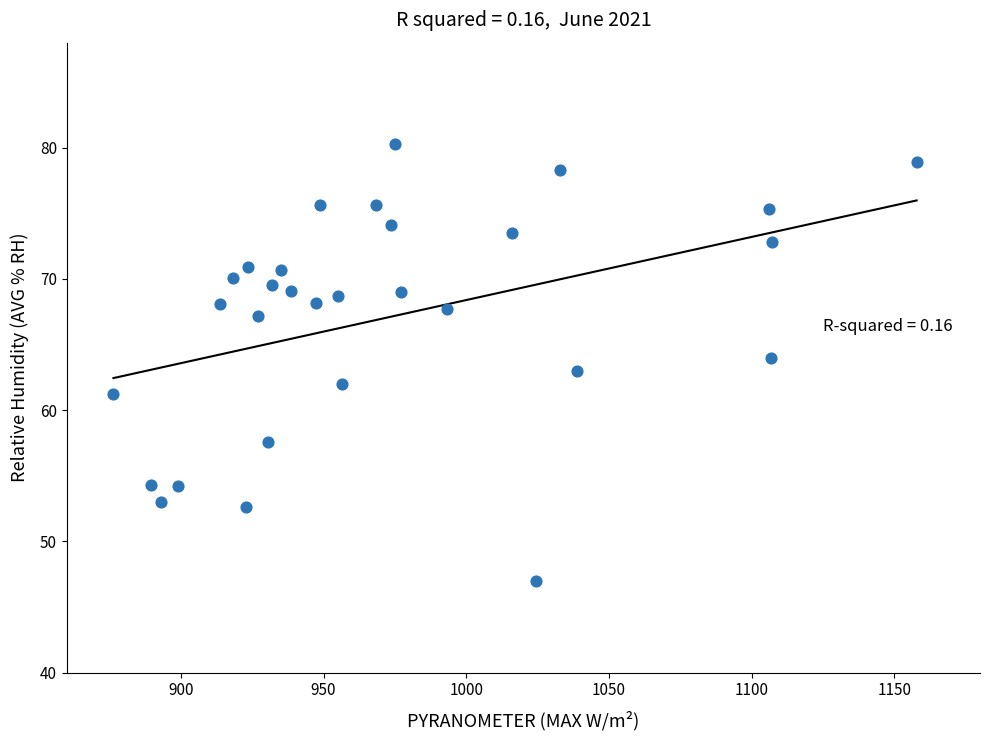

What is the range of X values (max minus min)?

281.4